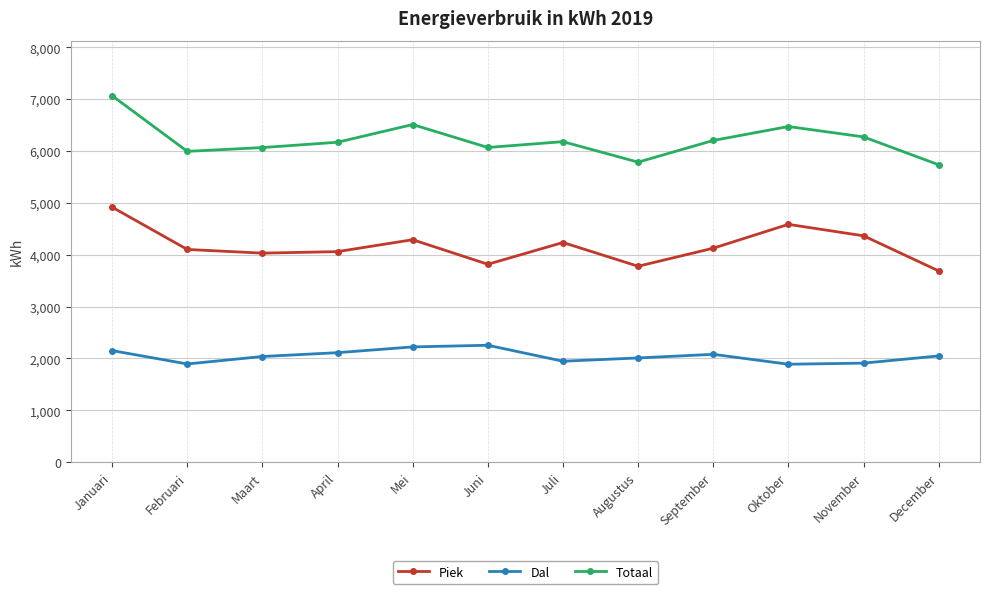

At which category does Dal reach its first local valley?

Februari